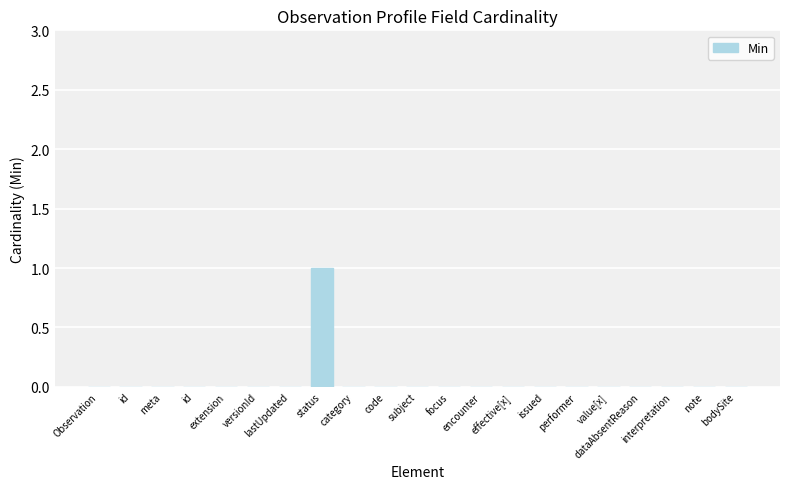

How many categories are shown in the chart?

21